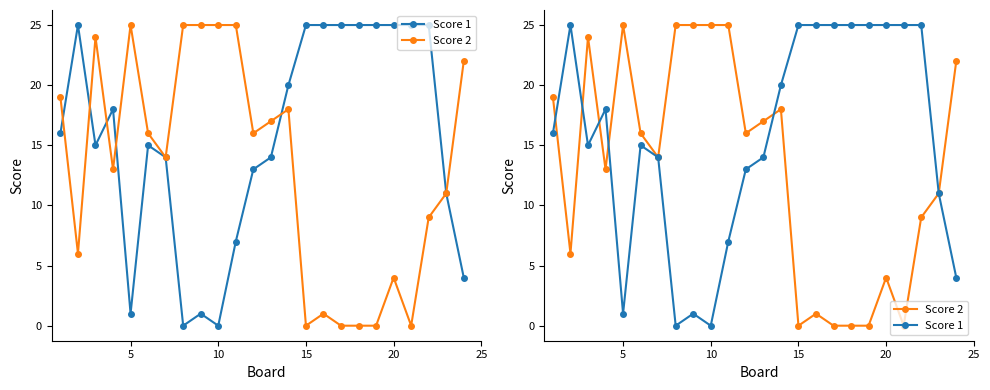

What is the difference between the maximum and minimum values in the Score 2 series?

25